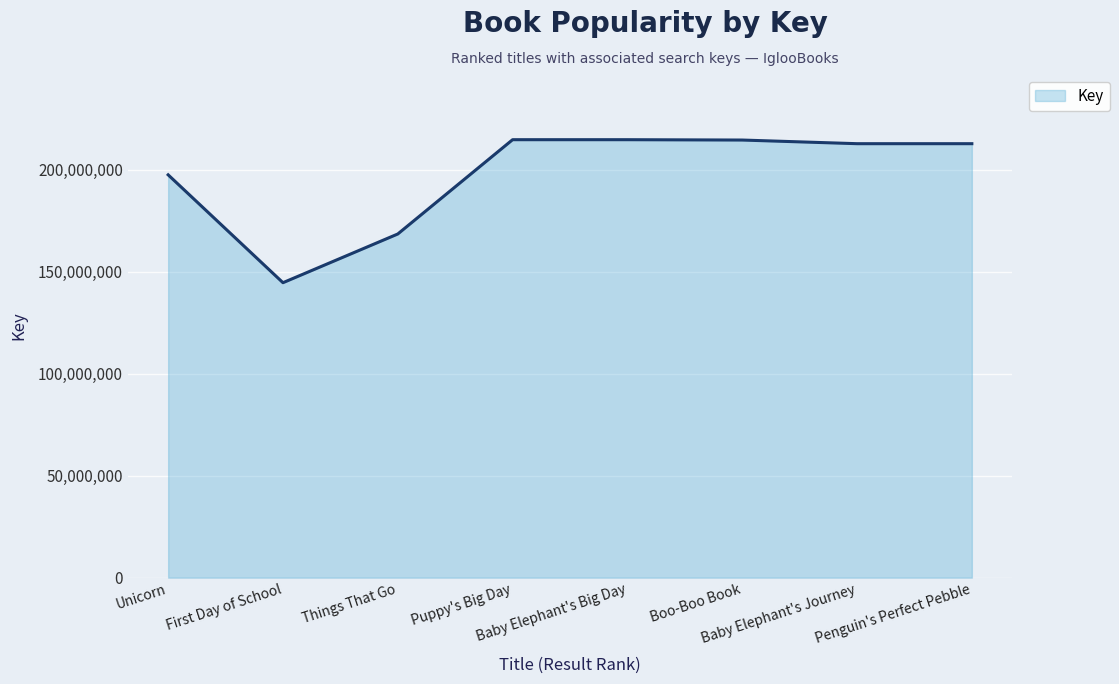

What is the greatest value displayed?

214608477